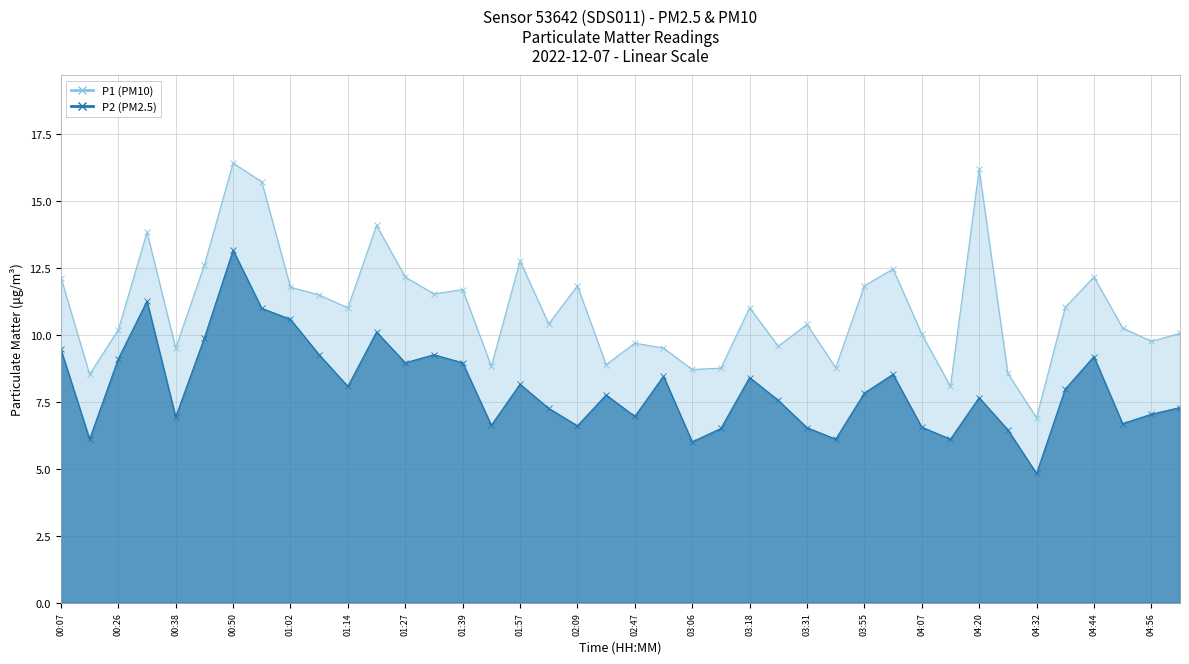

True or false: P1 and P2 cross at least once.

False